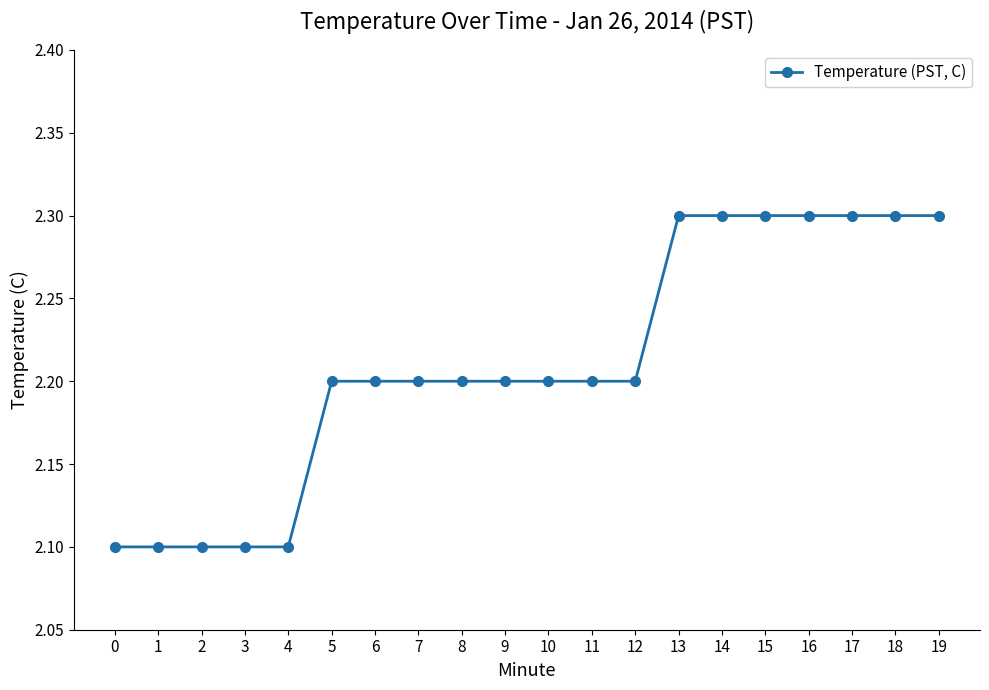

What is the difference between the second highest and second lowest values?

0.2